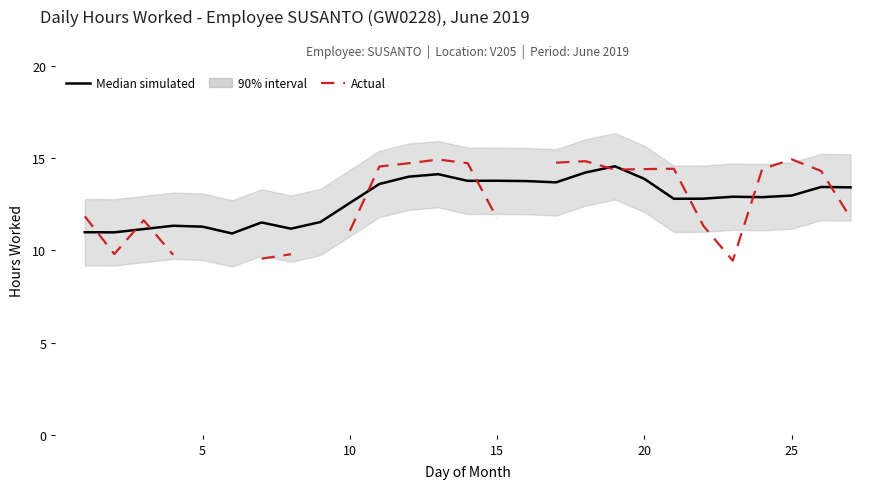

Count the number of data series in this chart.

2